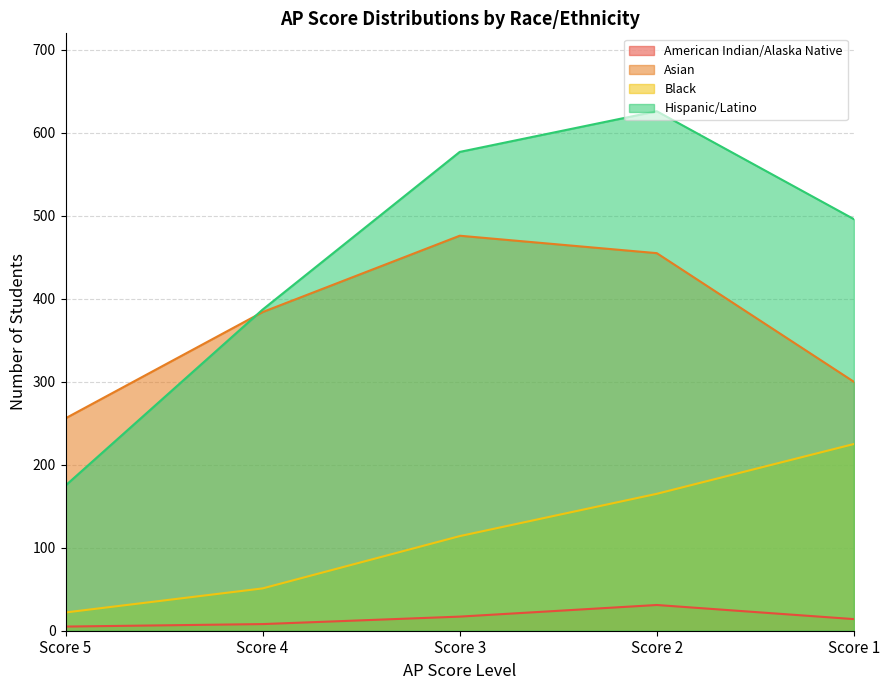

At which category does the chart reach its minimum across all series?

Score 5